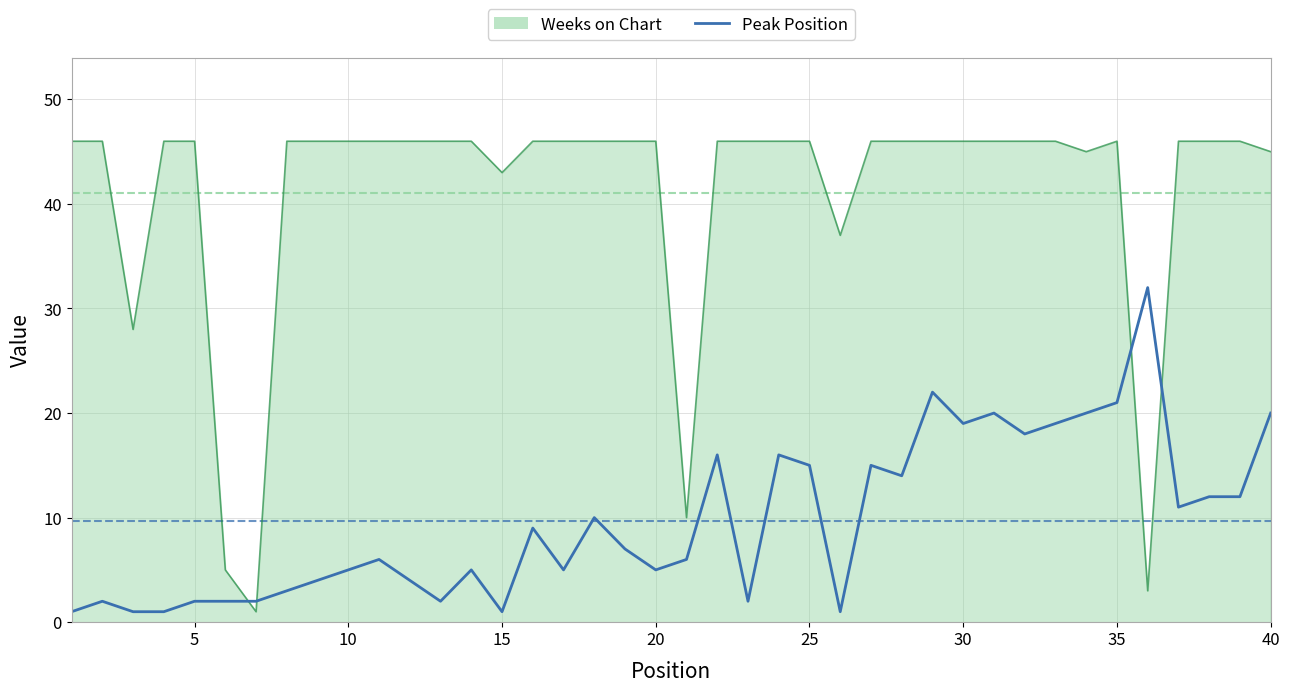

What is the highest value of the Peak Position series?

32